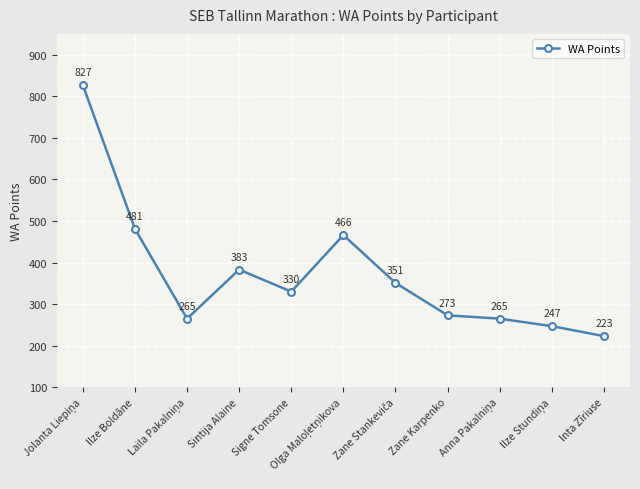

Is it true that the value at Signe Tomsone is 145?

False